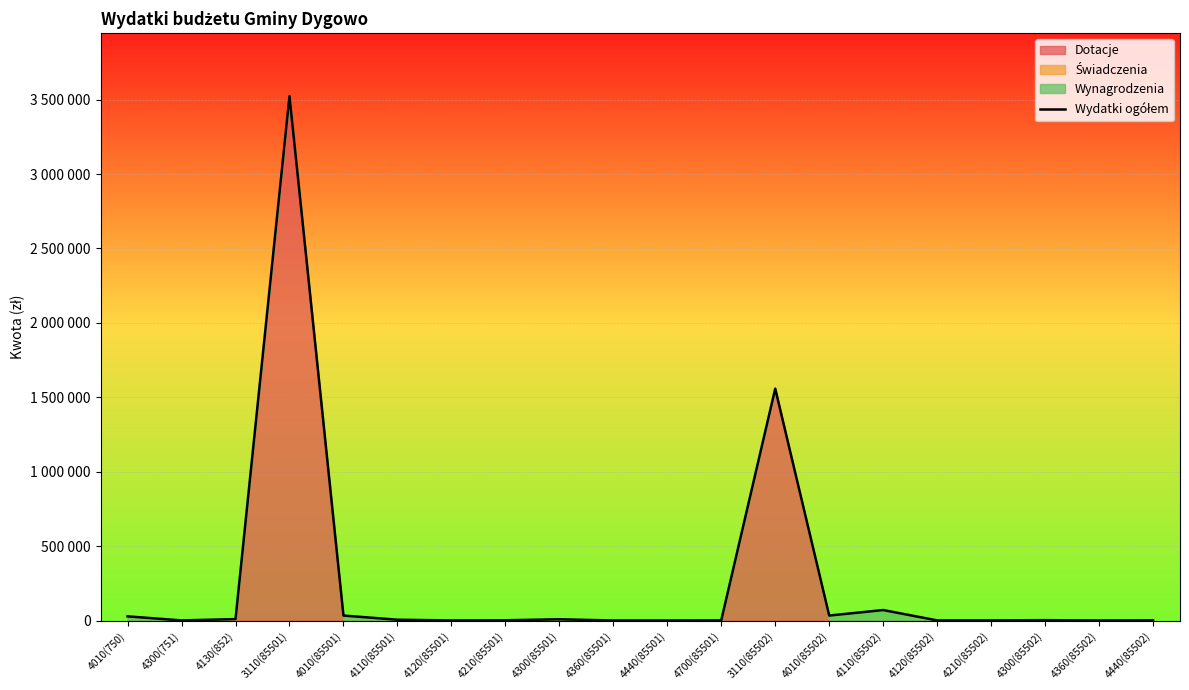

What is the smallest value displayed?

474.3